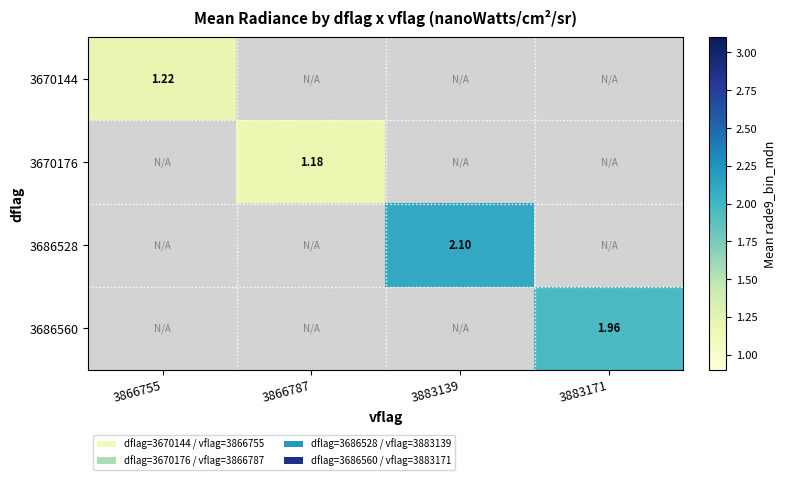

What is the minimum value shown in the chart?

1.2